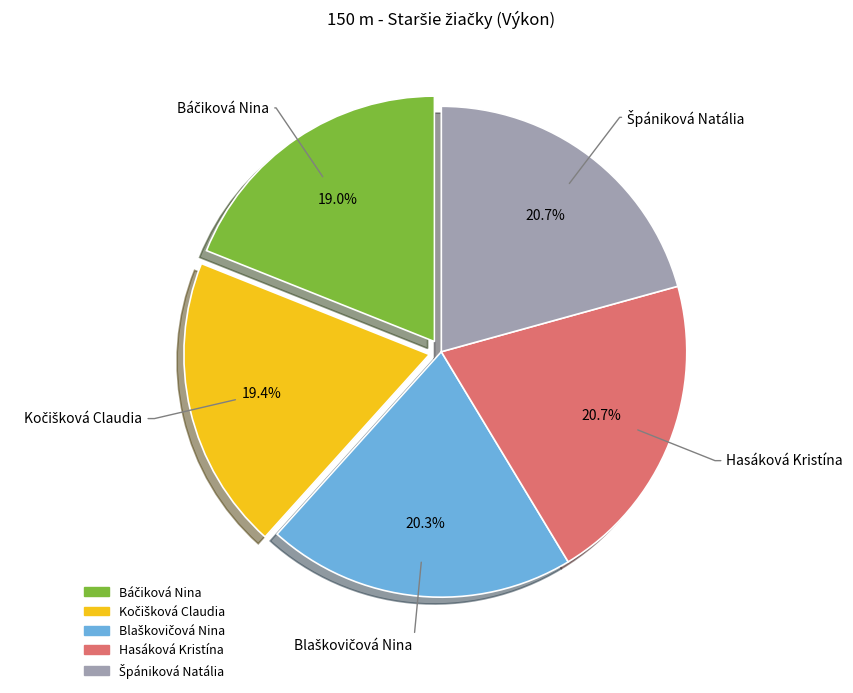

Is there a majority slice in this chart?

No